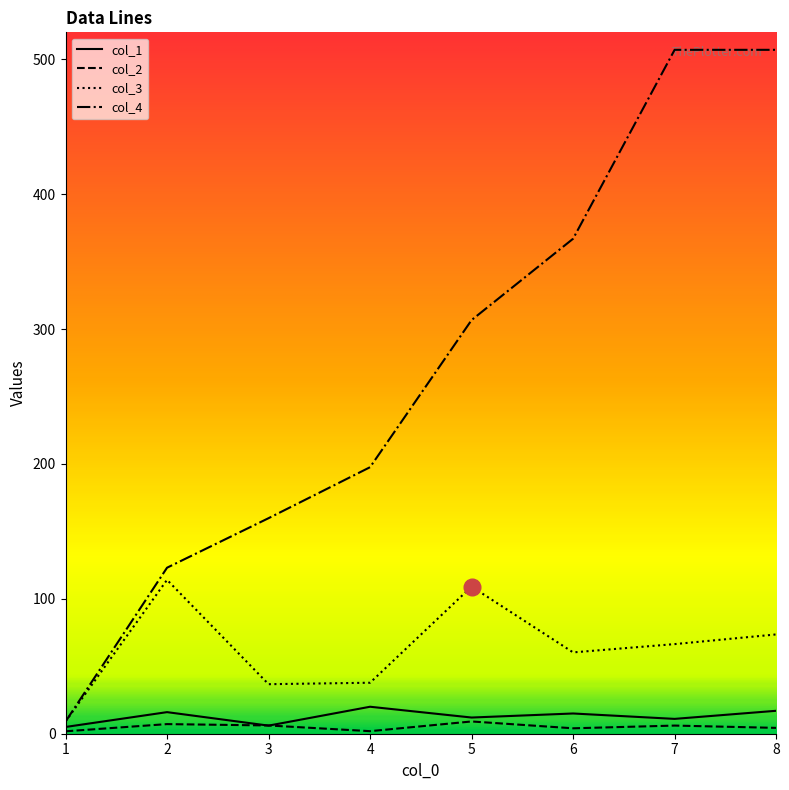

What is the highest value of the col_3 series?

114.1